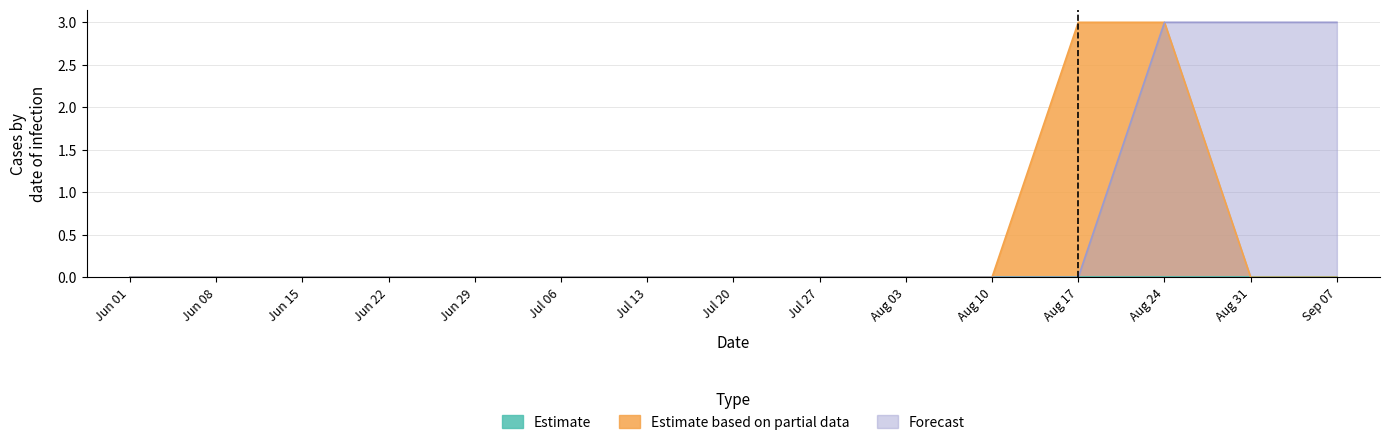

Between Aug 03 and Aug 31, which series saw the biggest shift?

Forecast